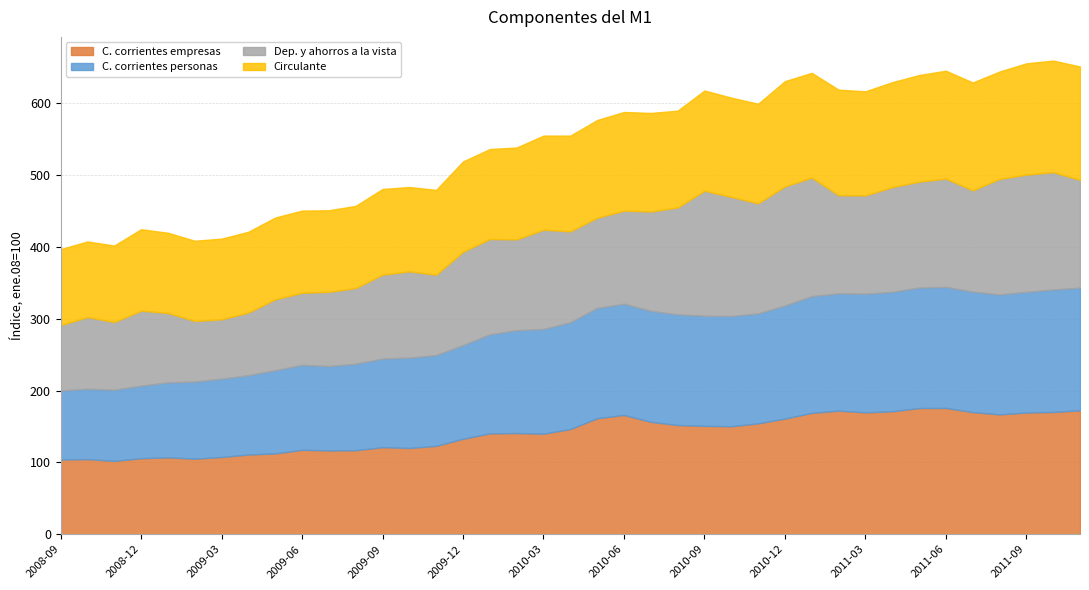

What are all the series names shown in the legend?

C. corrientes empresas, C. corrientes personas, Dep. y ahorros a la vista, Circulante